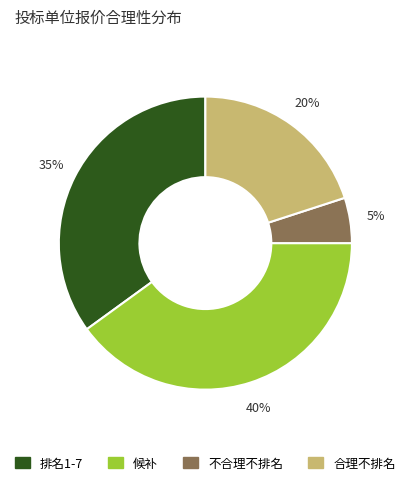

To the nearest percent, what is the average slice percentage?

25%